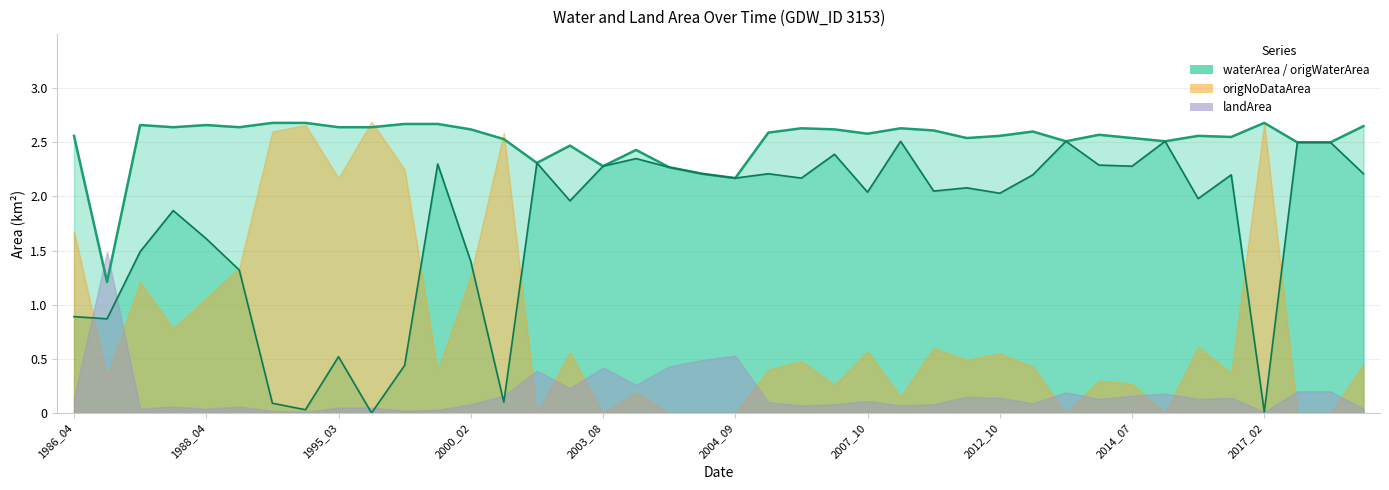

In origWaterArea line, how many points are lower than both neighbors (excluding endpoints)?

13